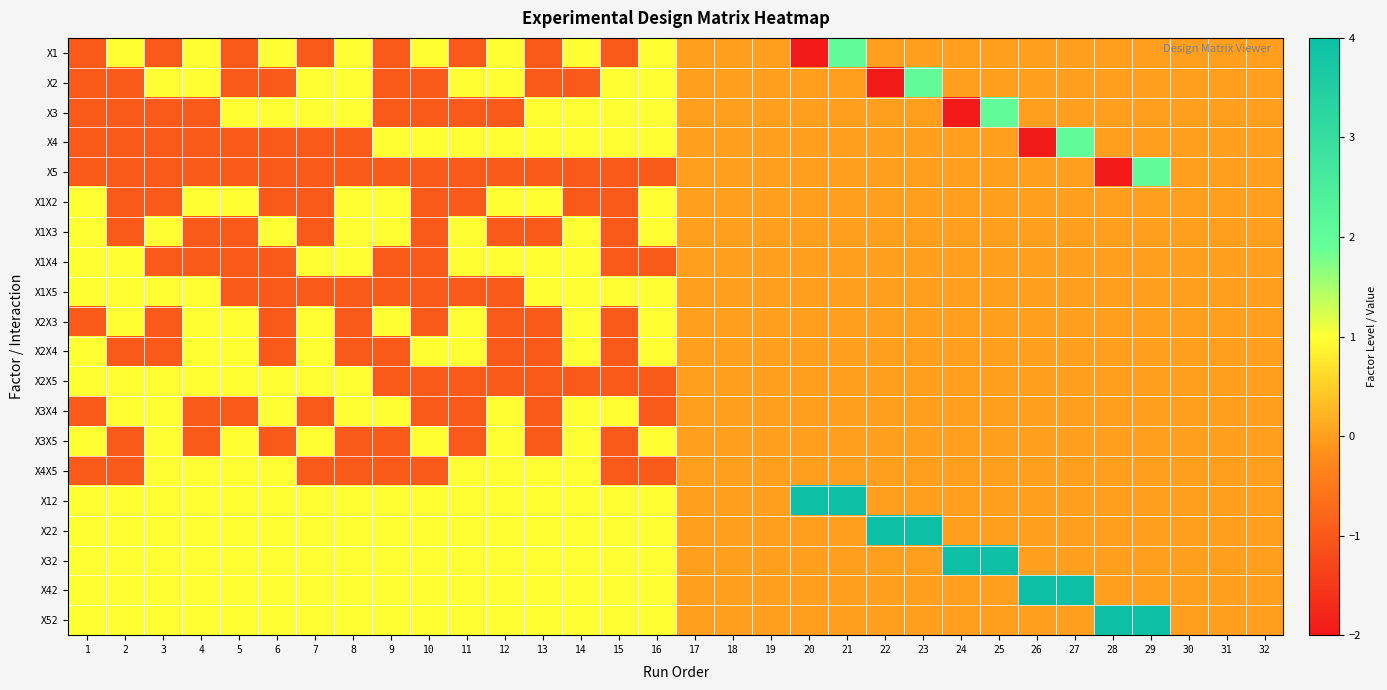

List the series in order of their peak value, highest first.

X12, X22, X32, X42, X52, X1, X2, X3, X4, X5, X1X2, X1X3, X1X4, X1X5, X2X3, X2X4, X2X5, X3X4, X3X5, X4X5